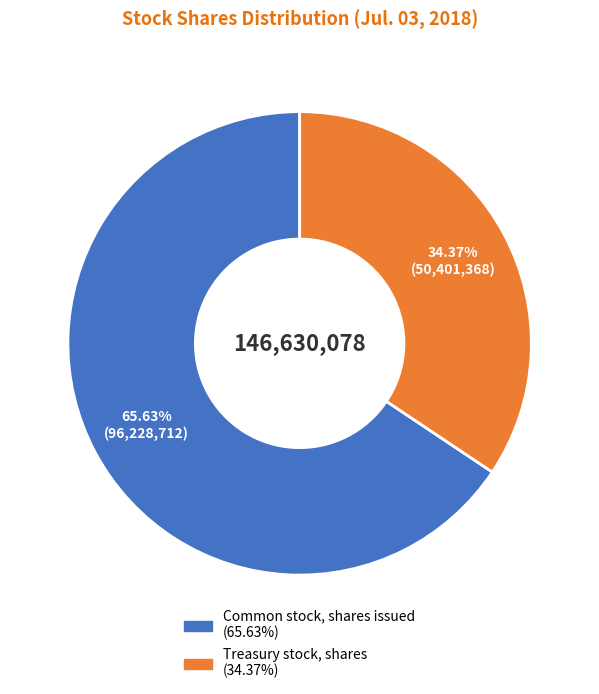

How many slices are in this pie chart?

2